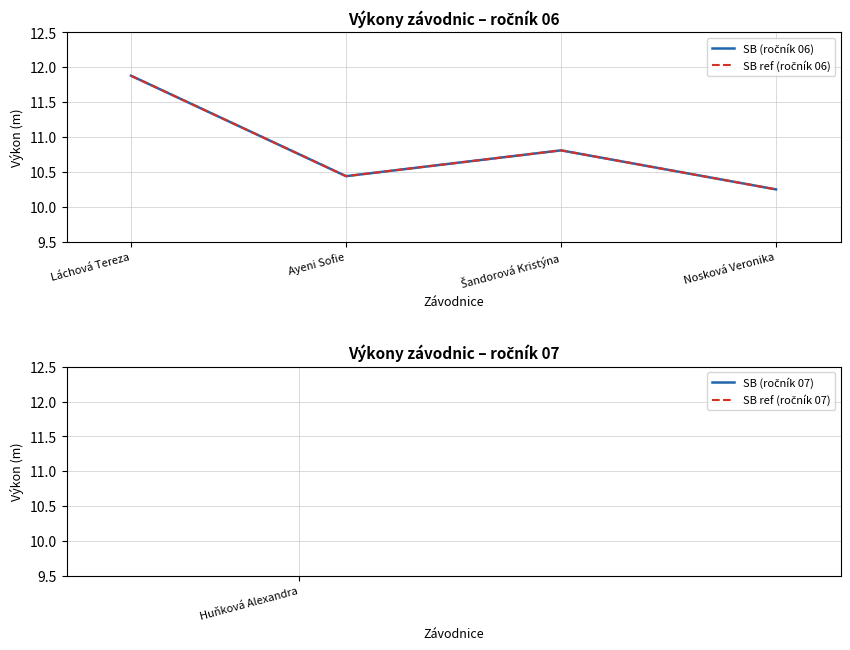

Does the chart display data point markers on the line(s)?

No